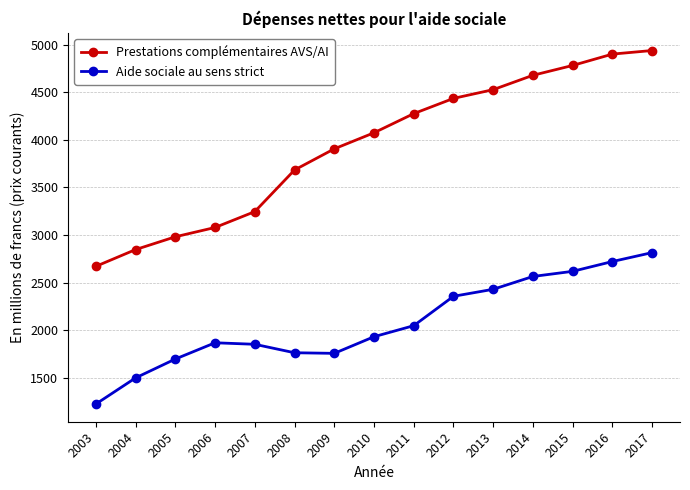

What is the maximum value shown in the chart?

4939.0